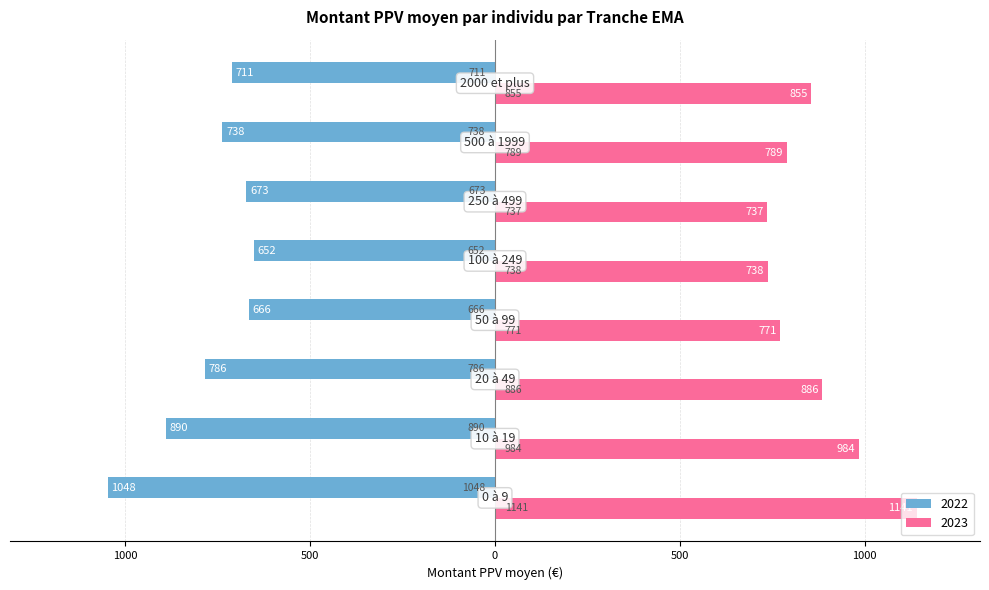

What is the value of the 2022 bar at the 6th from the left?

-672.7